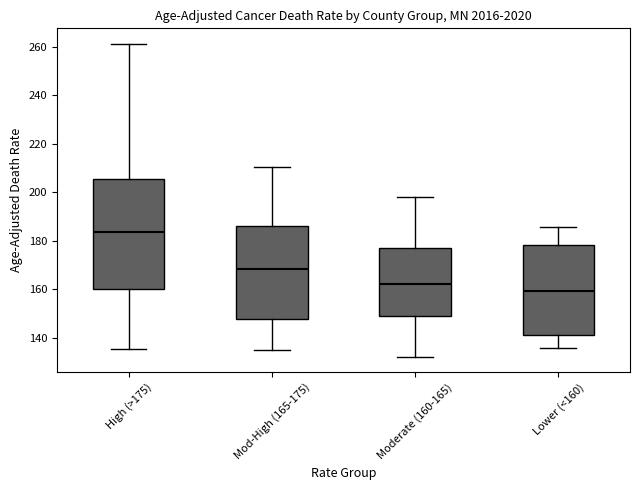

Comparing the boxes themselves (not the whiskers), which one is the tallest?

High (>175)